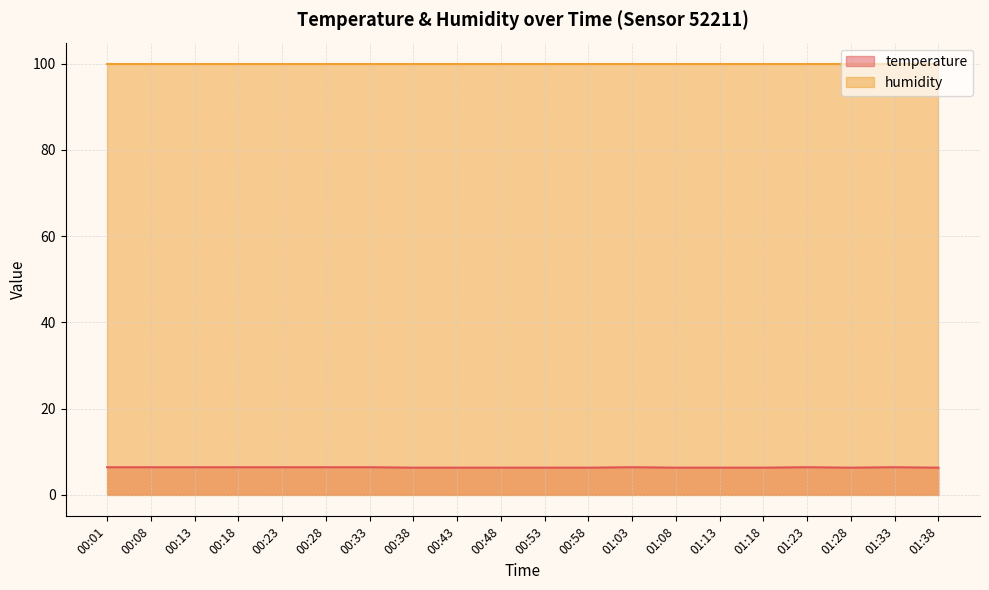

How many lines are shown in the chart?

2